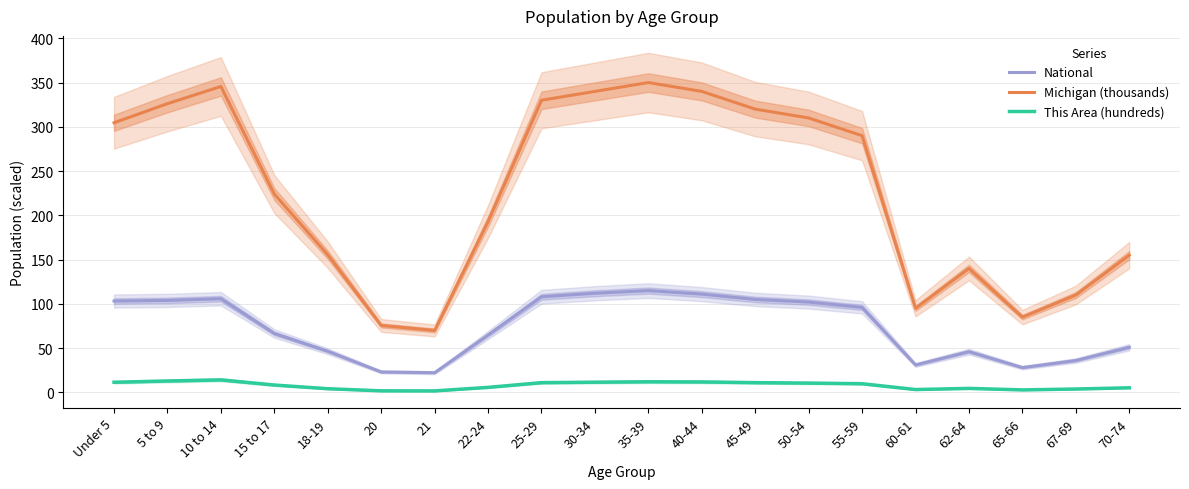

What is the total value across all series at 18-19?

206.1